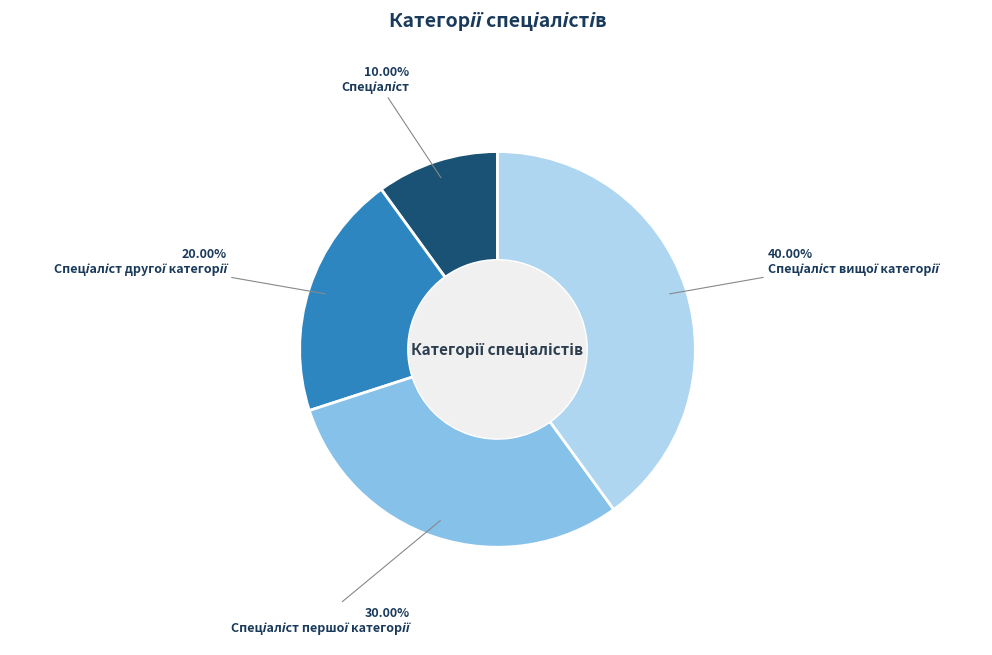

Is there any slice that represents more than half of the pie?

No